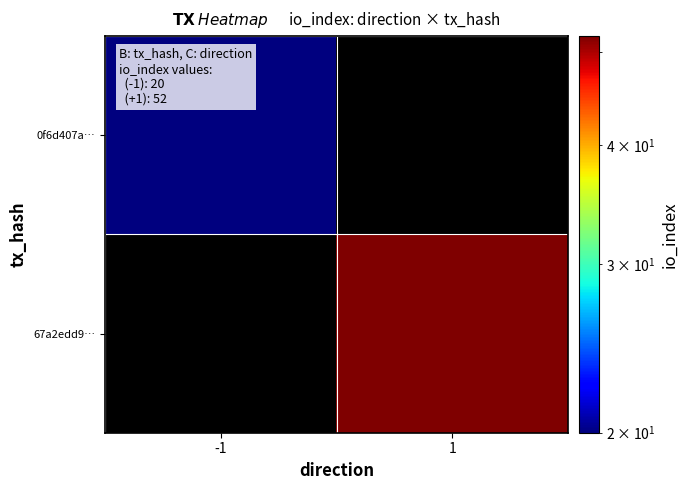

Count the number of categories in the chart.

2